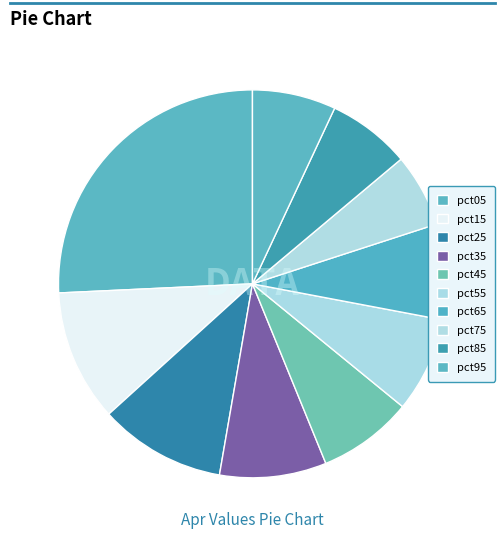

To the nearest percent, what is the difference between the pct35 and pct65 slice percentages?

1%